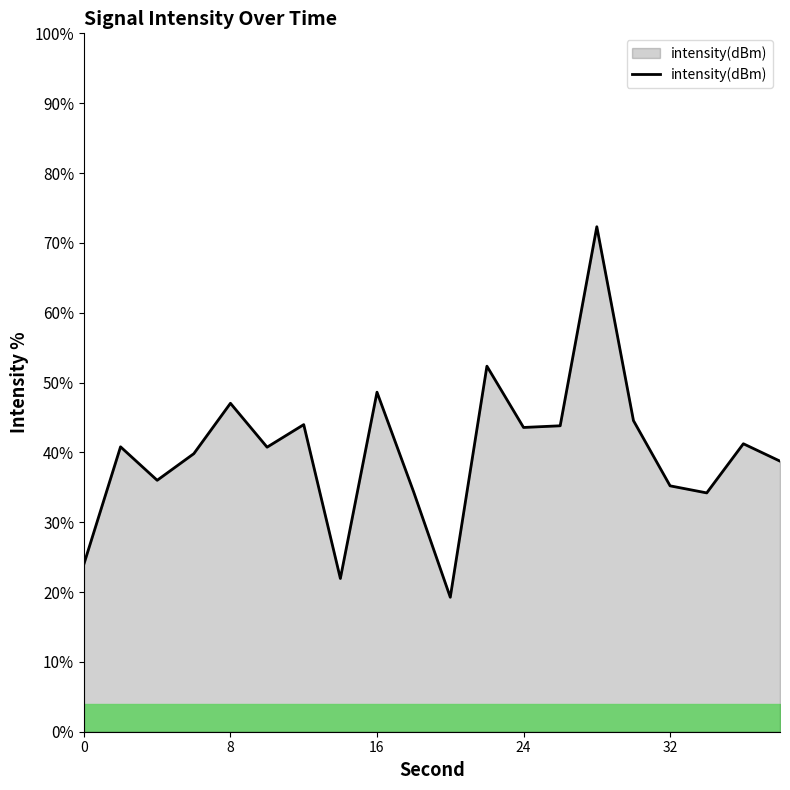

What is the greatest value displayed?

72.3